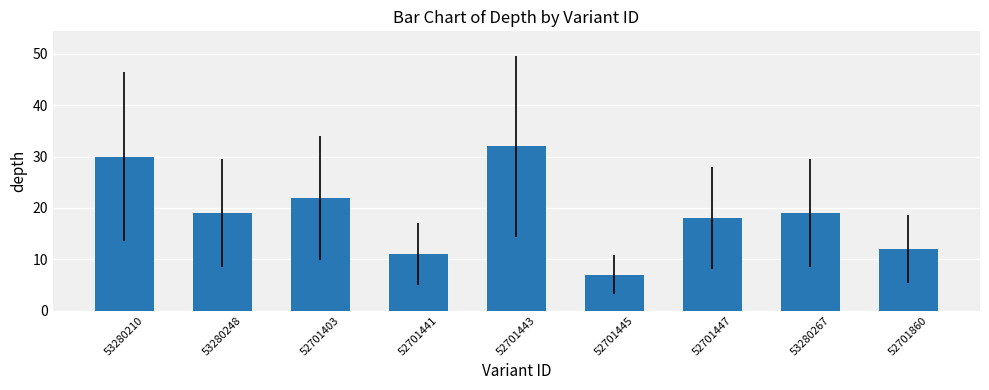

Are the bars horizontal?

No